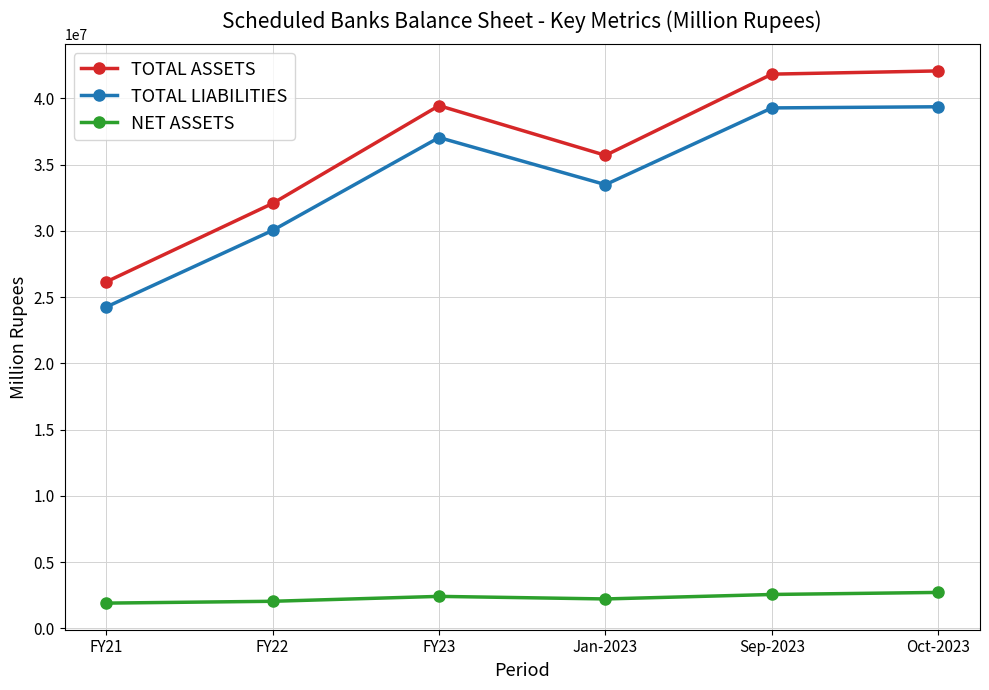

What is the approximate value of TOTAL LIABILITIES at Oct-2023, to the nearest 50?

39360100